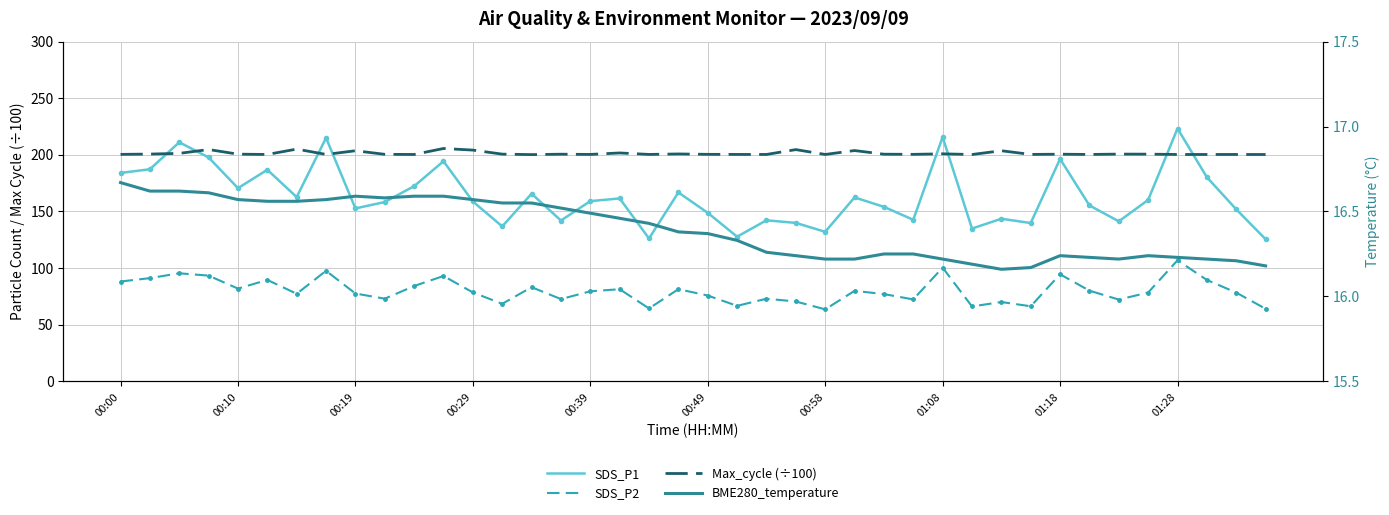

Is it true that Max_cycle (÷100) equals 200.3 at 33?

True